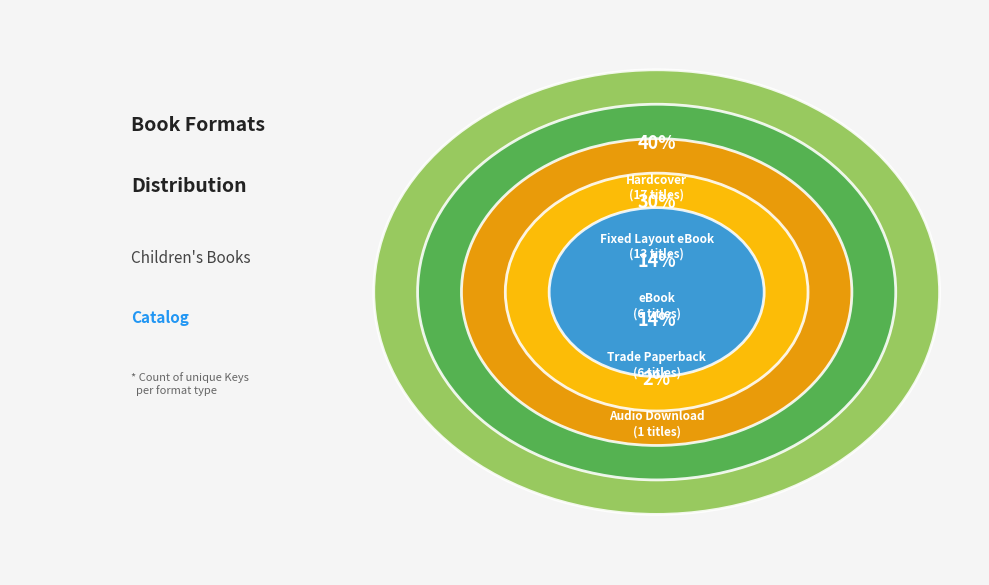

To the nearest percent, what is the difference between the largest and smallest slice percentages?

37%